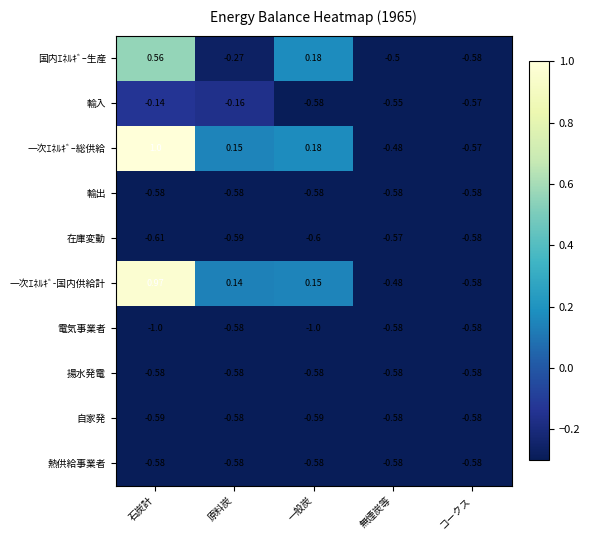

Between 一般炭 and コークス, which series saw the biggest shift?

国内ｴﾈﾙｷﾞｰ生産